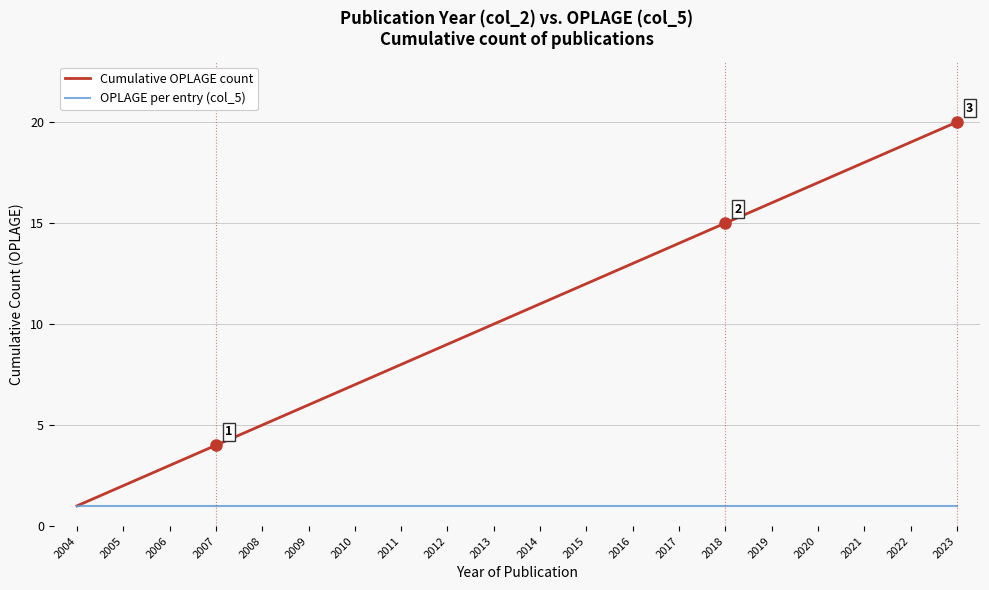

What is the difference between the maximum and minimum values in the Cumulative OPLAGE count series?

19